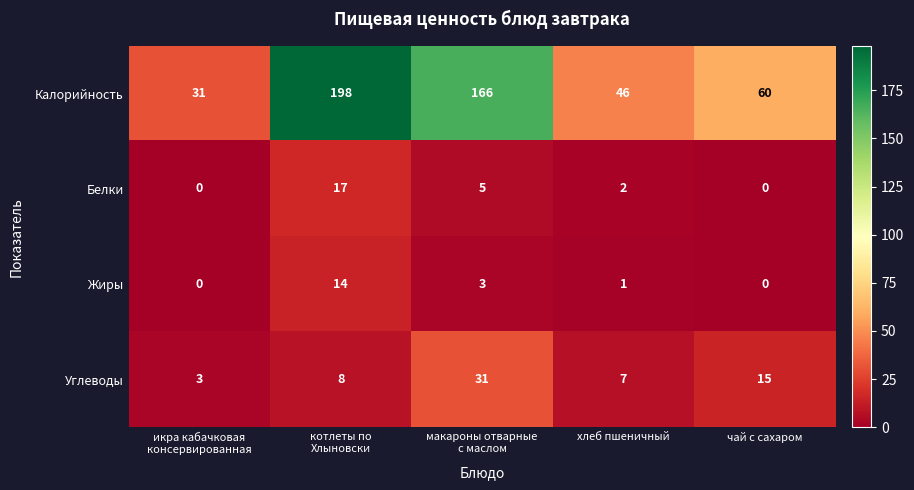

What is the difference between the highest and lowest values at хлеб пшеничный?

45